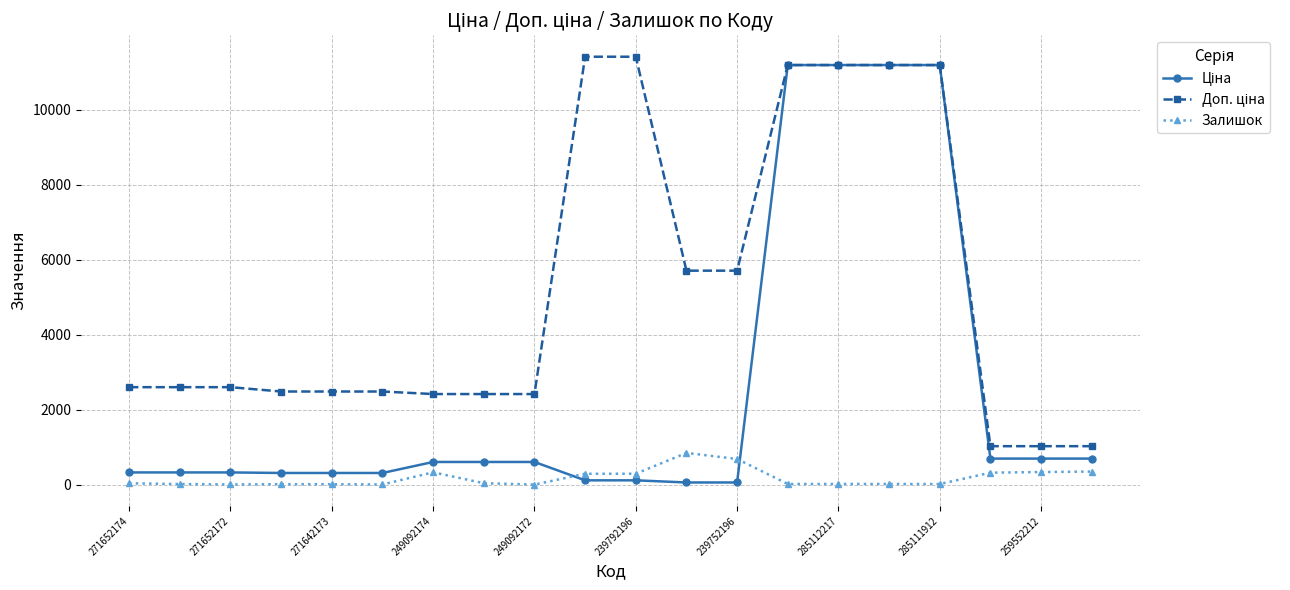

What is the greatest value displayed?

11410.0